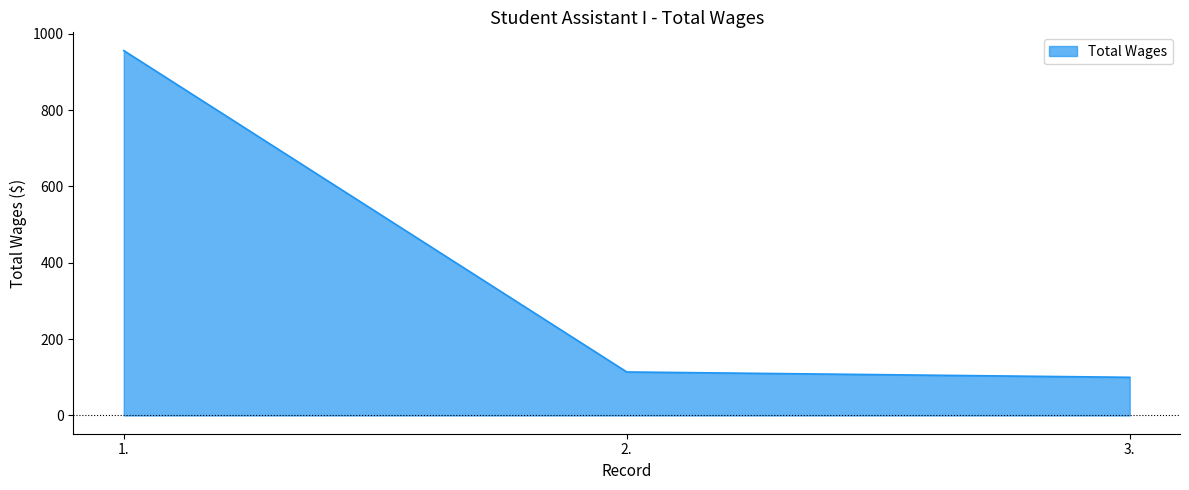

What position from the left is 2.?

2